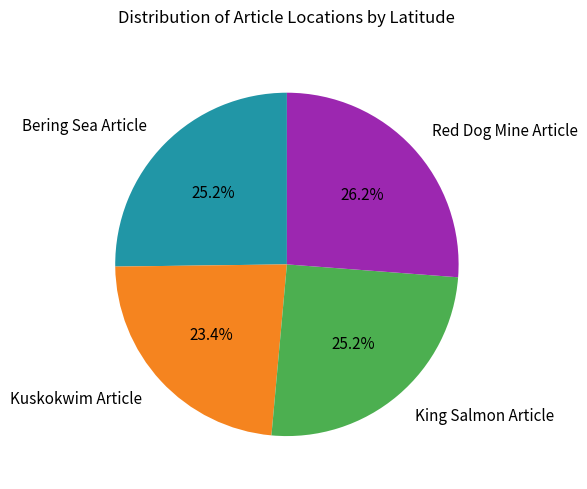

To the nearest percent, what portion does Bering Sea Article represent?

25%